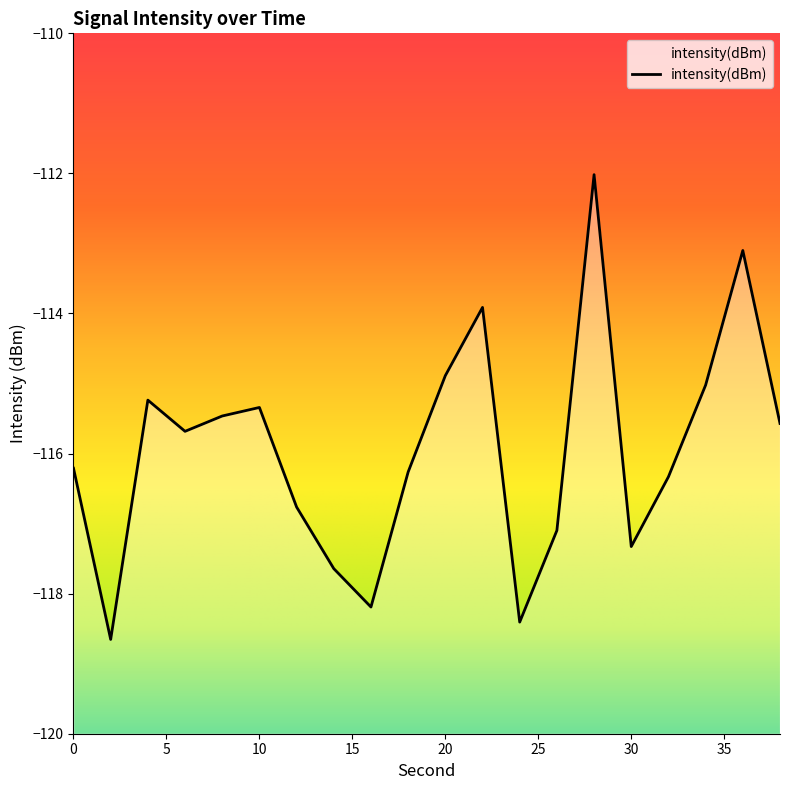

What is the change in value from 4 to 28?

+3.2